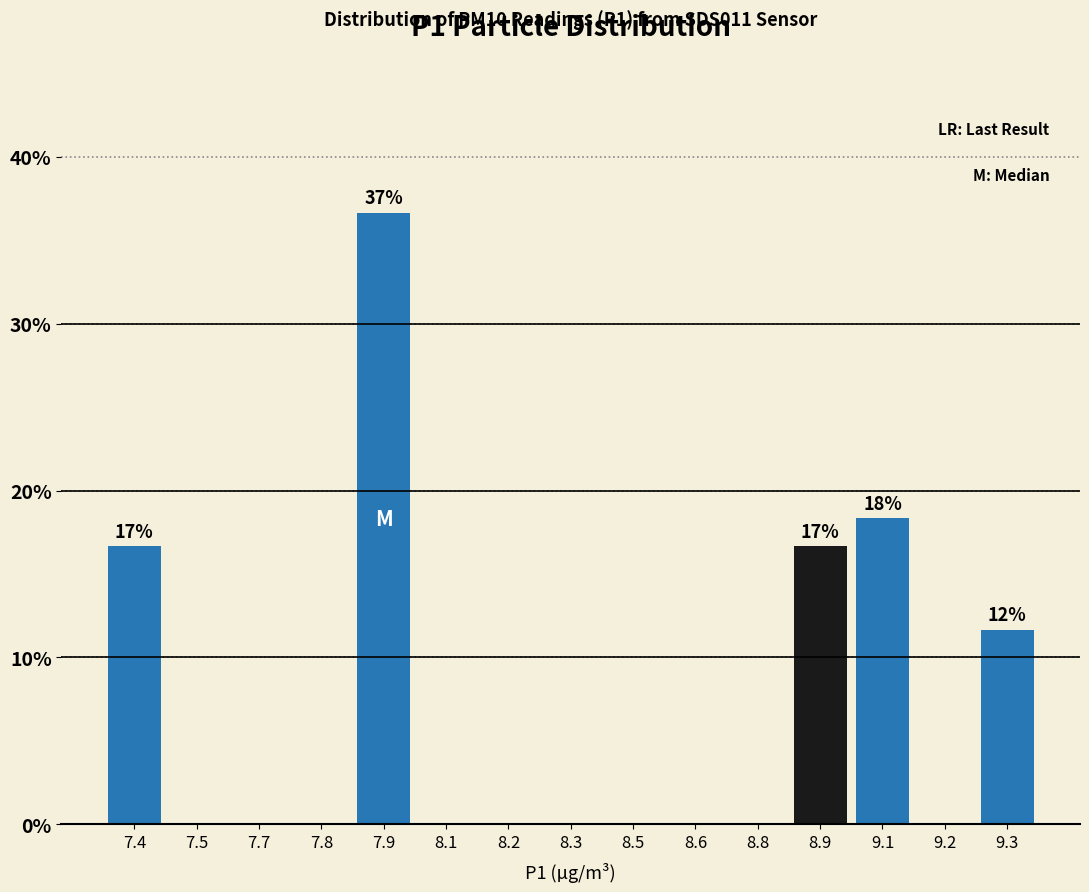

Reading right to left, extract all data points from this chart.

9.3=11.7	9.2=0.0	9.1=18.3	8.9=16.7	8.8=0.0	8.6=0.0	8.5=0.0	8.3=0.0	8.2=0.0	8.1=0.0	7.9=36.7	7.8=0.0	7.7=0.0	7.5=0.0	7.4=16.7